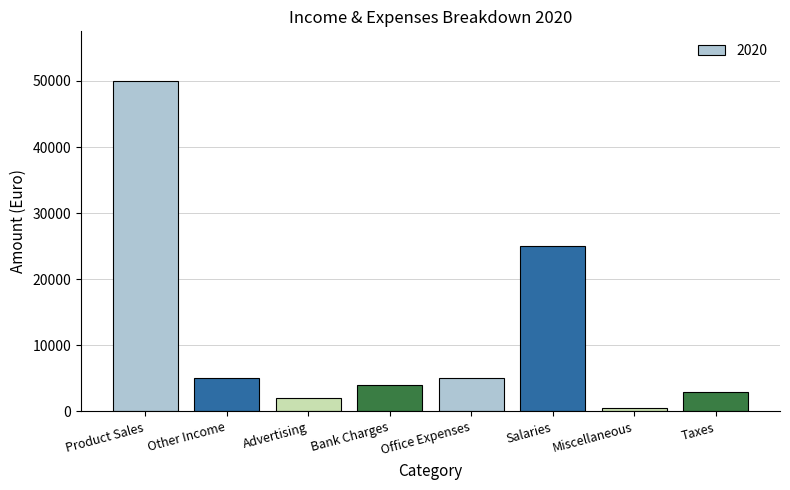

What is the maximum value shown in the chart?

50000